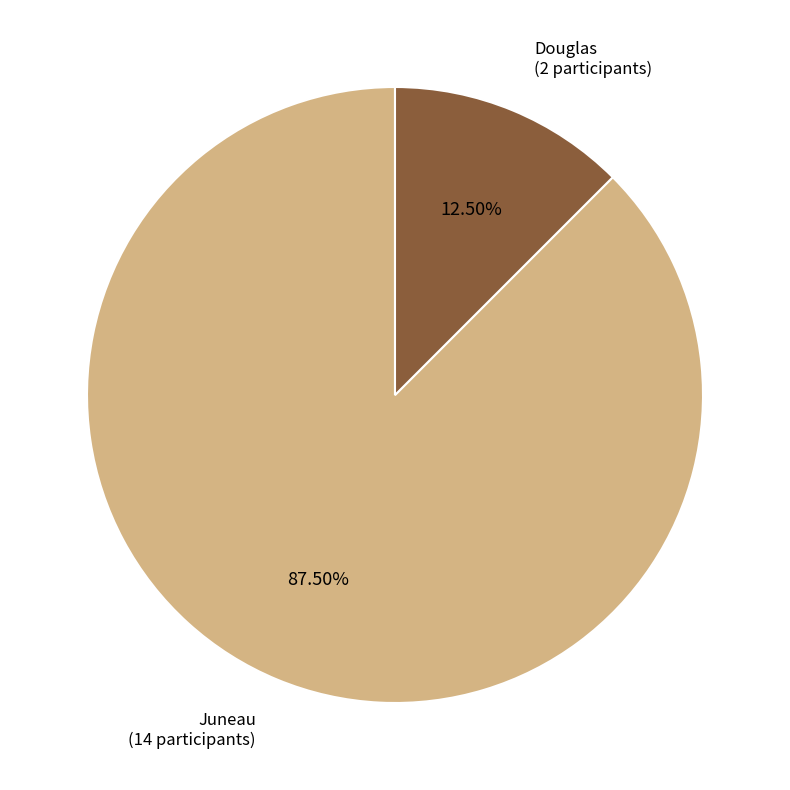

Which category has the smallest portion of the pie?

Douglas